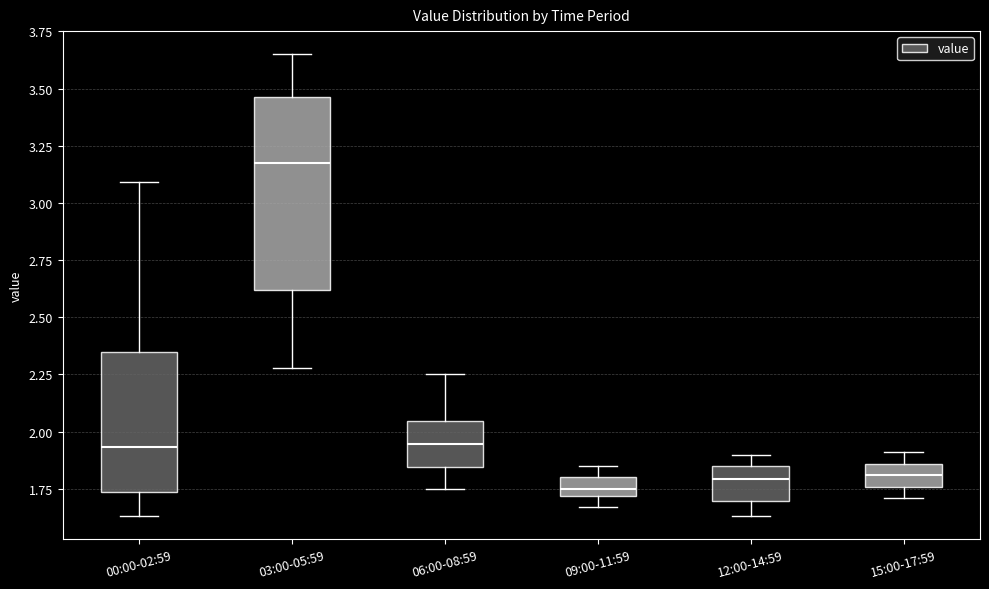

Reading left to right, read every box against the y-axis: the position of its median line, the range the box covers, and the ends of its whiskers. The values are not printed on the chart, so give them approximately, as read against the axis.

00:00-02:59: median 1.95, box 1.75 to 2.35, whiskers 1.65 to 3.10
03:00-05:59: median 3.20, box 2.60 to 3.45, whiskers 2.30 to 3.65
06:00-08:59: median 1.95, box 1.85 to 2.05, whiskers 1.75 to 2.25
09:00-11:59: median 1.75, box 1.70 to 1.80, whiskers 1.65 to 1.85
12:00-14:59: median 1.80, box 1.70 to 1.85, whiskers 1.65 to 1.90
15:00-17:59: median 1.80, box 1.75 to 1.85, whiskers 1.70 to 1.90